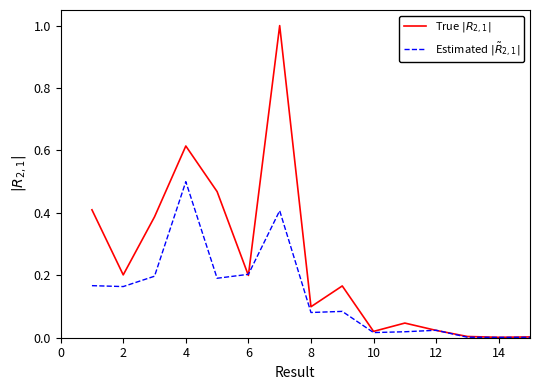

What is the maximum value shown in the chart?

1.0